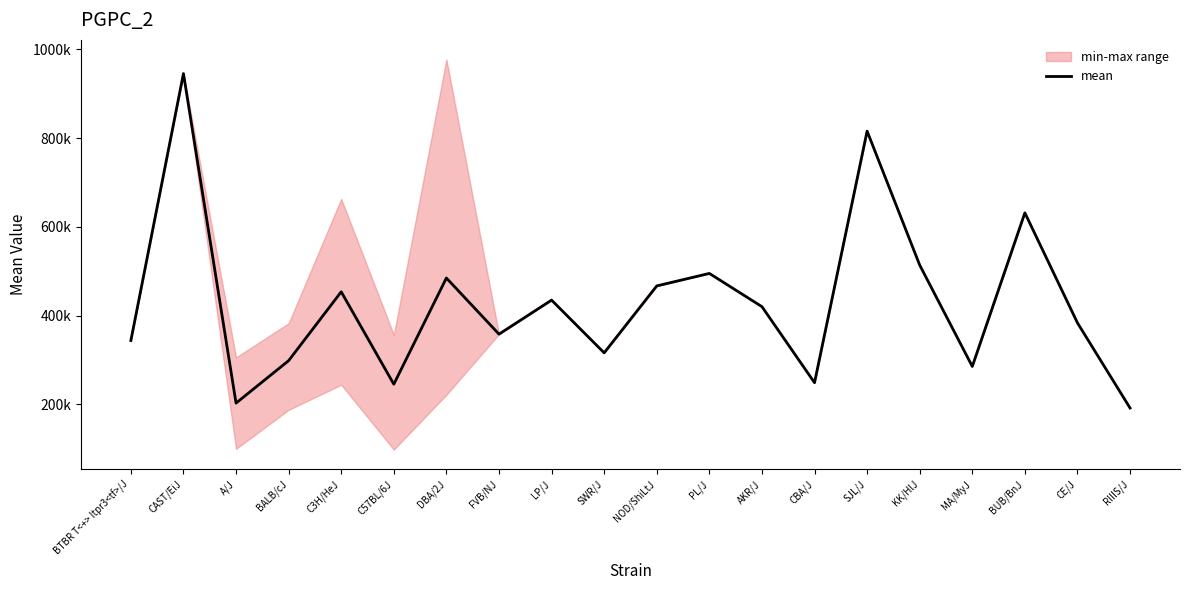

What position from the right is AKR/J?

8